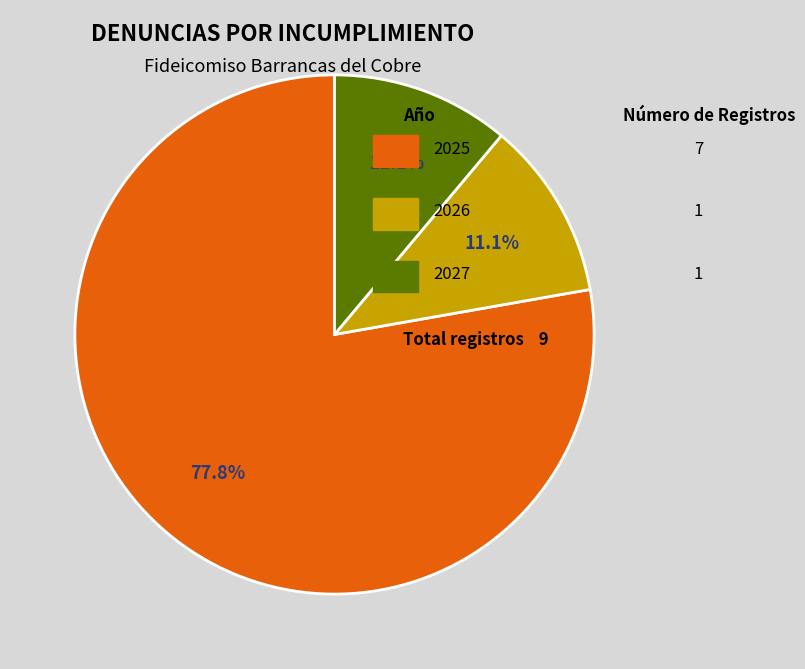

Is there a majority slice in this chart?

Yes